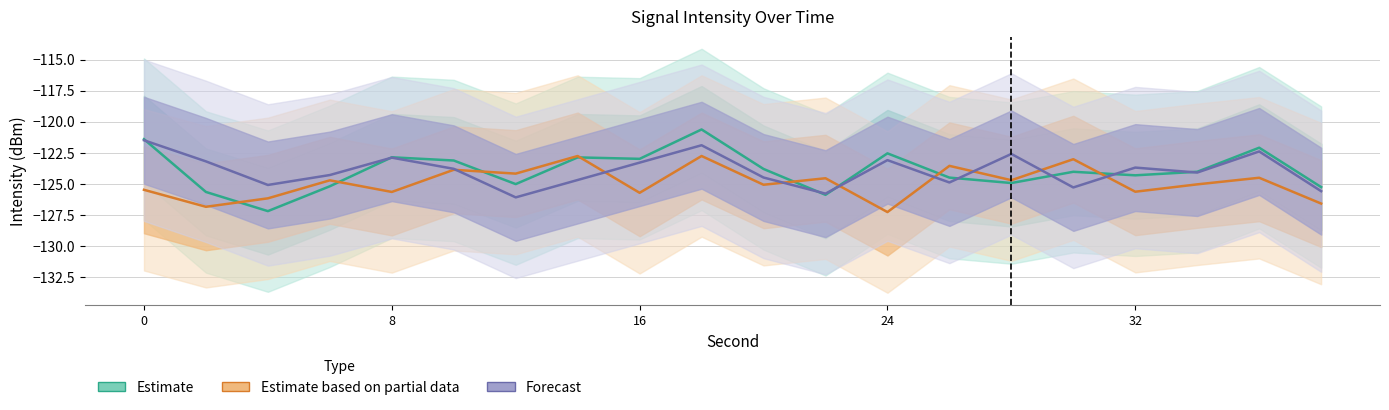

Rank the series by their maximum value, from lowest to highest.

Estimate based on partial data, Forecast, Estimate